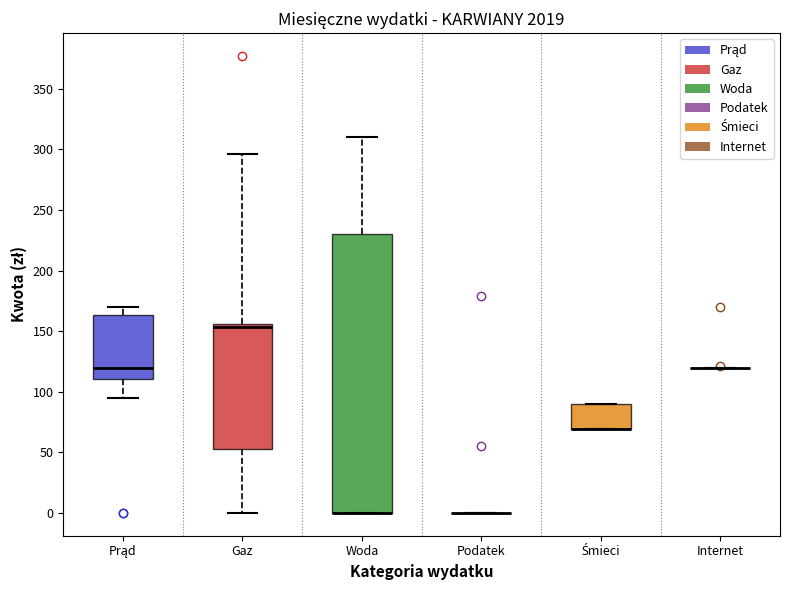

Where is the upper edge of the box for Śmieci on the y-axis? The values are not printed on the chart, so give them approximately, as read against the axis.

90